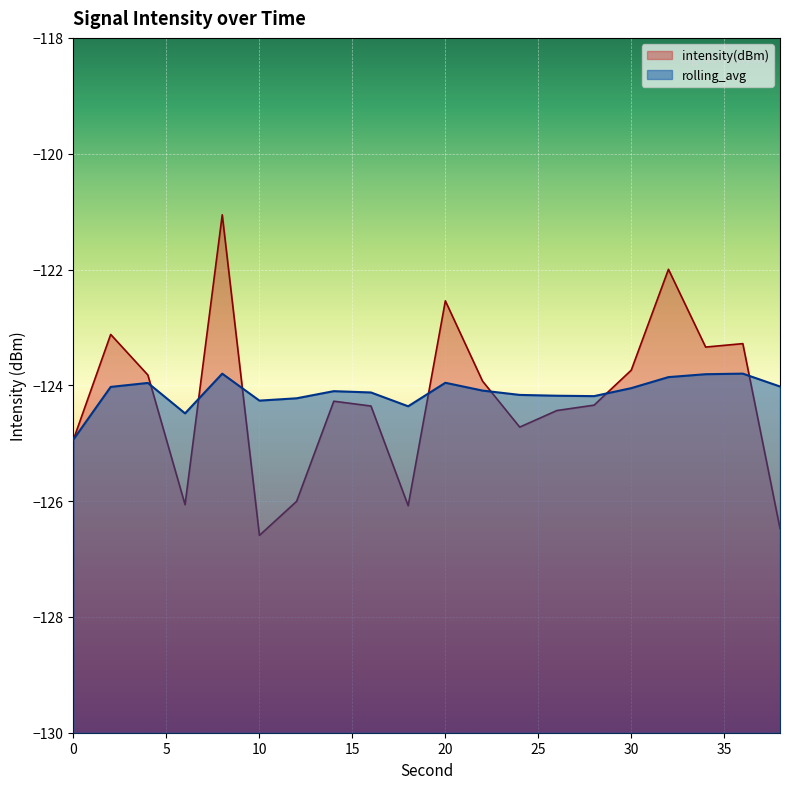

At which label is rolling_avg closest to -124?

38